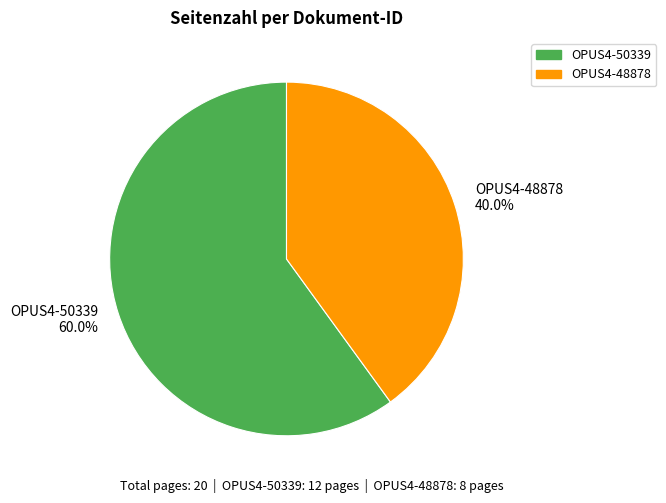

Which category has the biggest portion of the pie?

OPUS4-50339